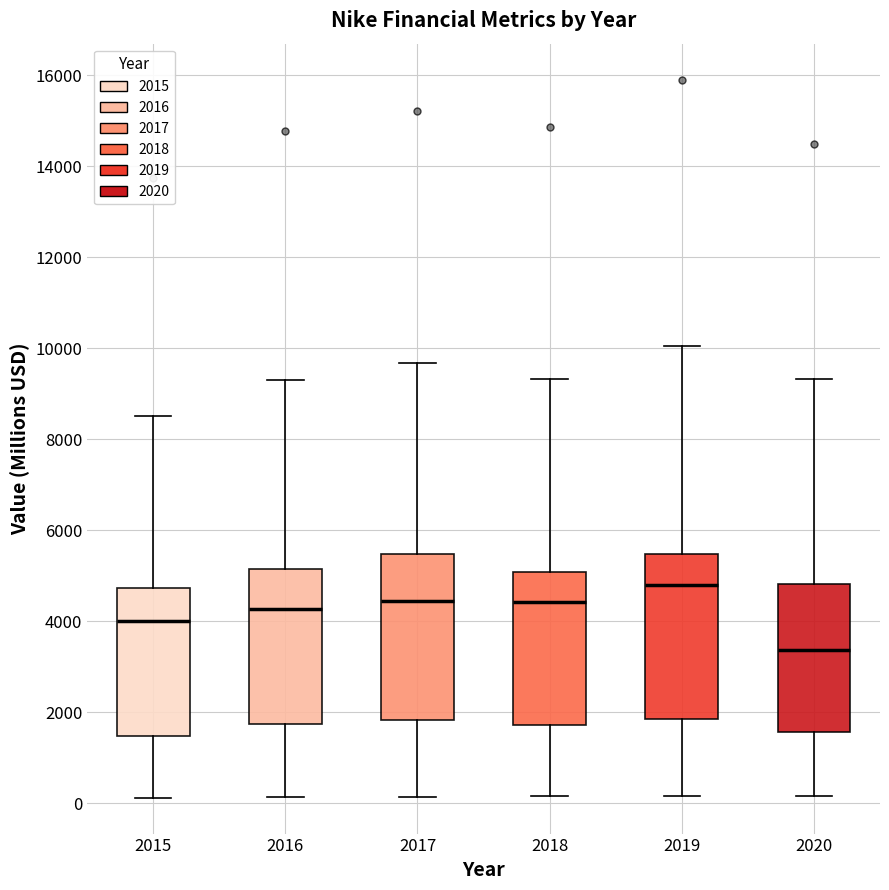

Where is the upper edge of the box at x = 2015 on the y-axis? The values are not printed on the chart, so give them approximately, as read against the axis.

4800